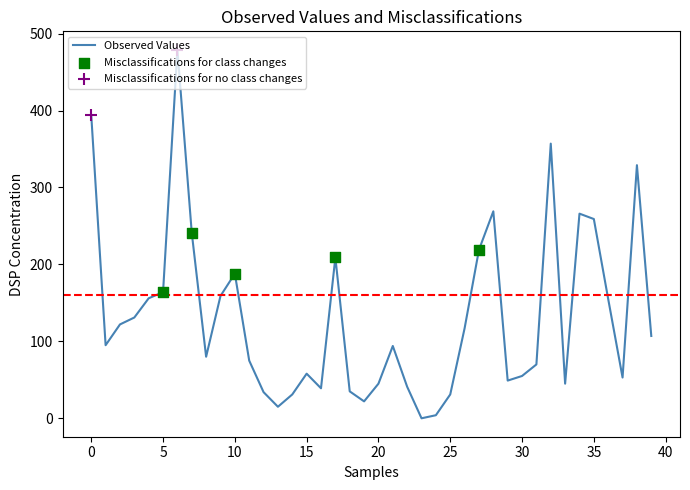

What is the greatest value displayed?

479